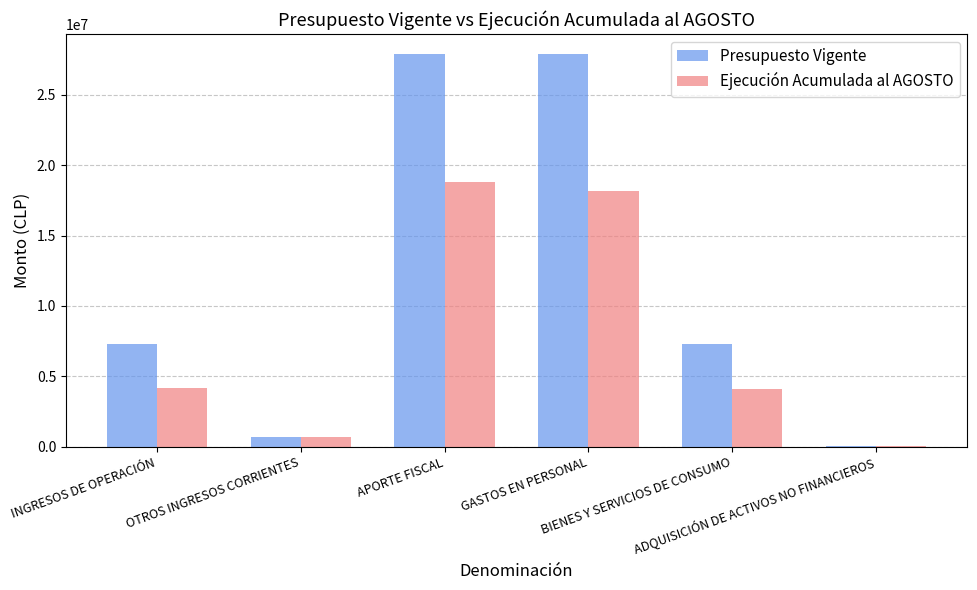

Does the chart contain stacked bars?

No